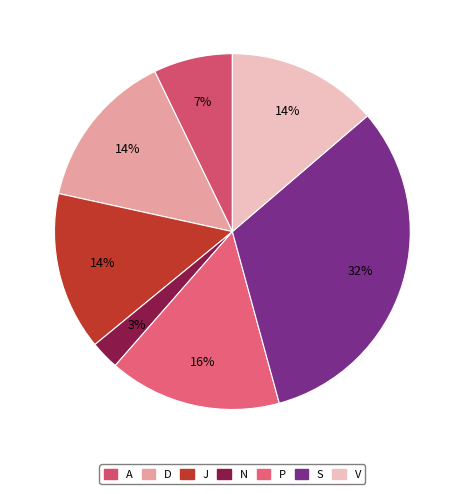

To the nearest percent, what is the difference between the largest and smallest slice percentages?

29%